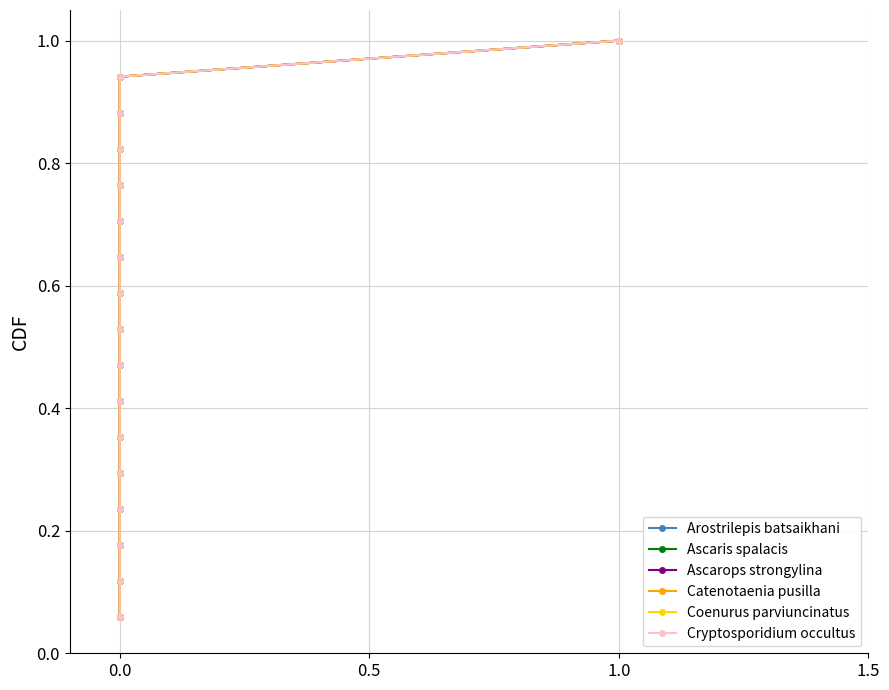

Which series has the largest total across all categories?

Arostrilepis batsaikhani